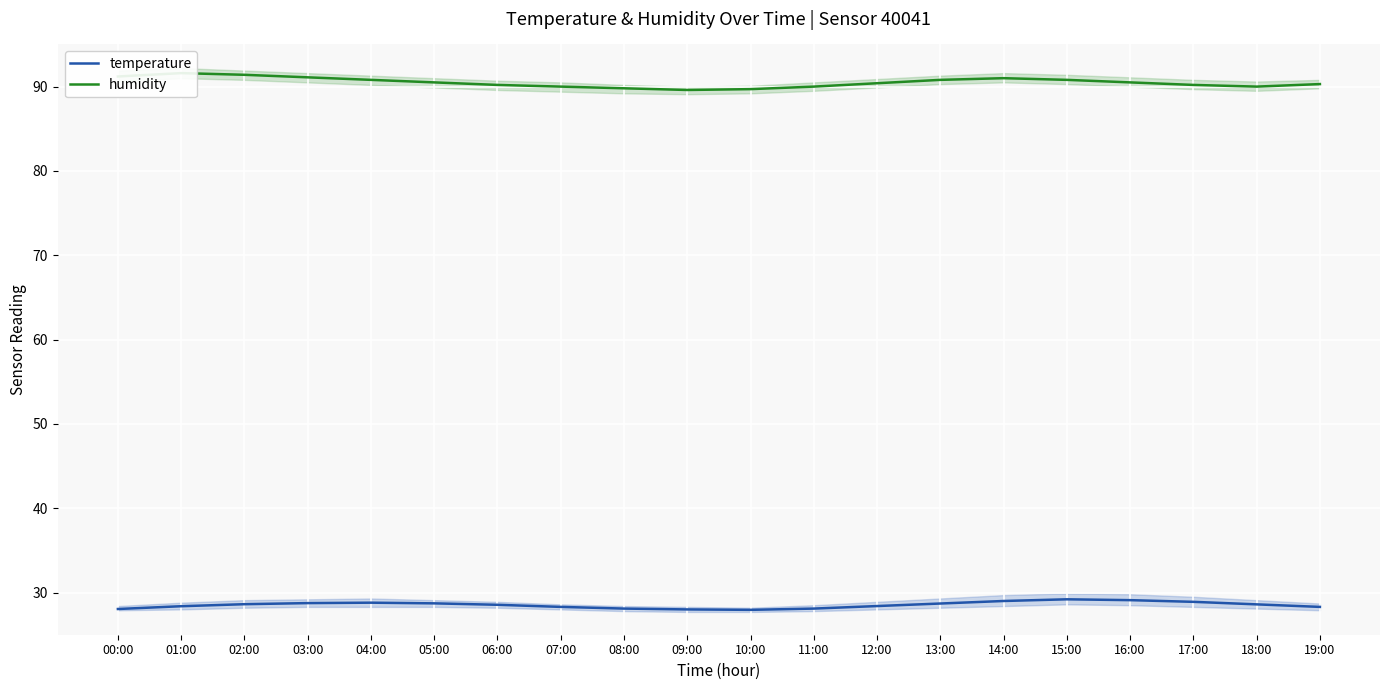

How many values in the humidity series exceed 90?

14